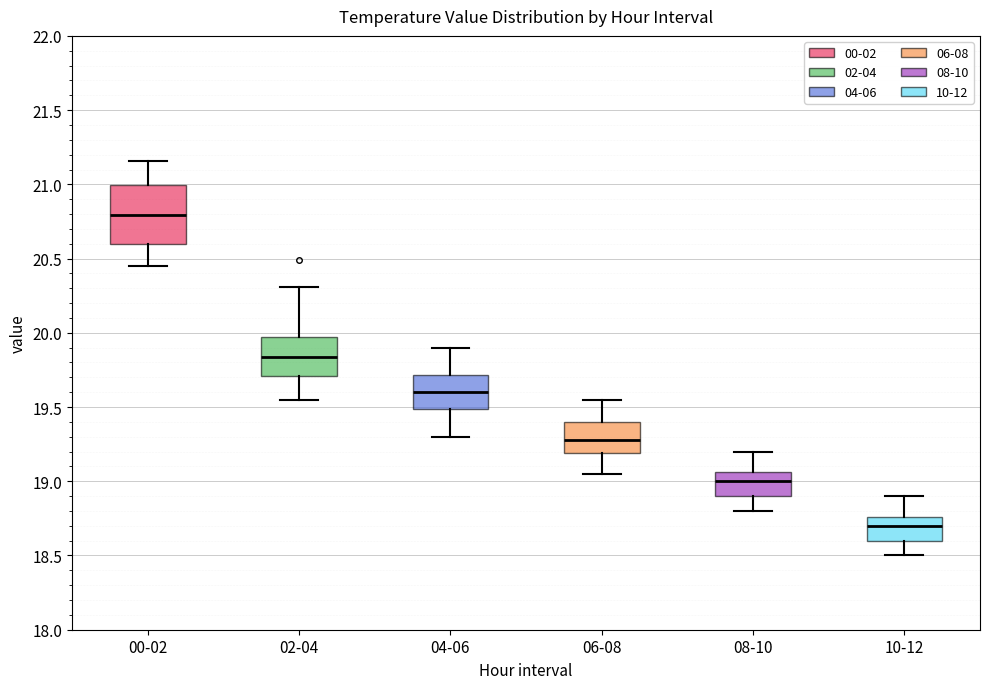

Which box's median line is the lowest?

10-12